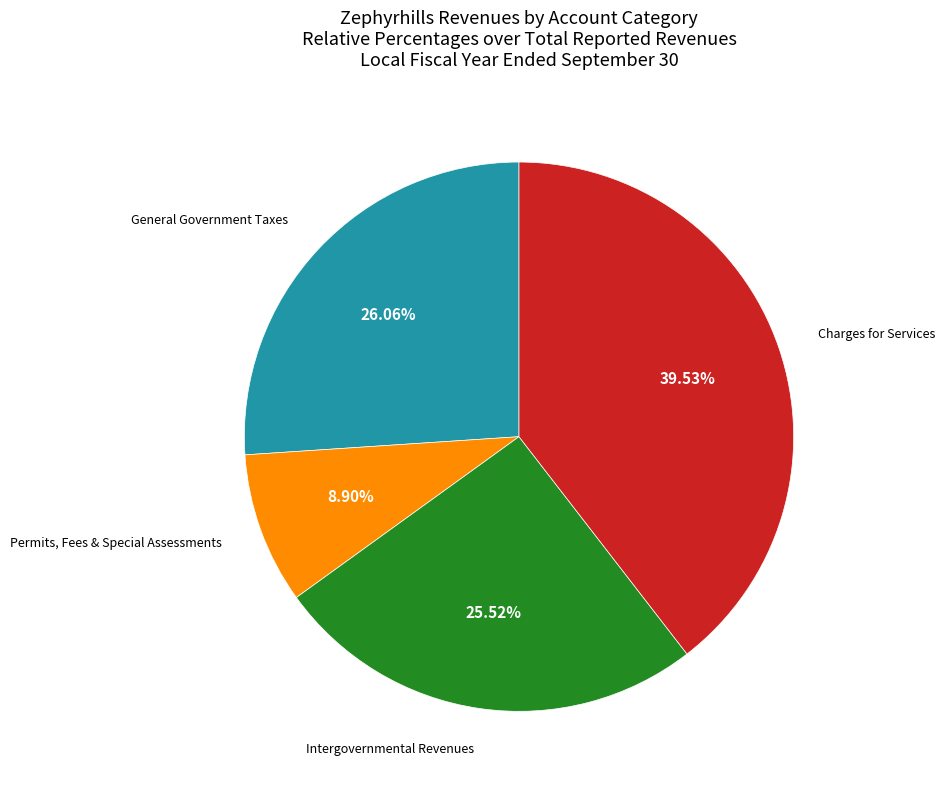

Combined, do Intergovernmental Revenues and Permits, Fees & Special Assessments account for over 50%?

No